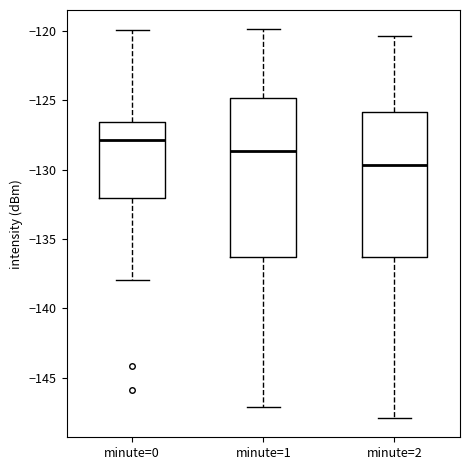

Reading left to right, read every box against the y-axis: the position of its median line, the range the box covers, and the ends of its whiskers. The values are not printed on the chart, so give them approximately, as read against the axis.

minute=0: median -128.0, box -132.0 to -126.5, whiskers -138.0 to -120.0
minute=1: median -128.5, box -136.5 to -125.0, whiskers -147.0 to -120.0
minute=2: median -129.5, box -136.5 to -126.0, whiskers -148.0 to -120.5